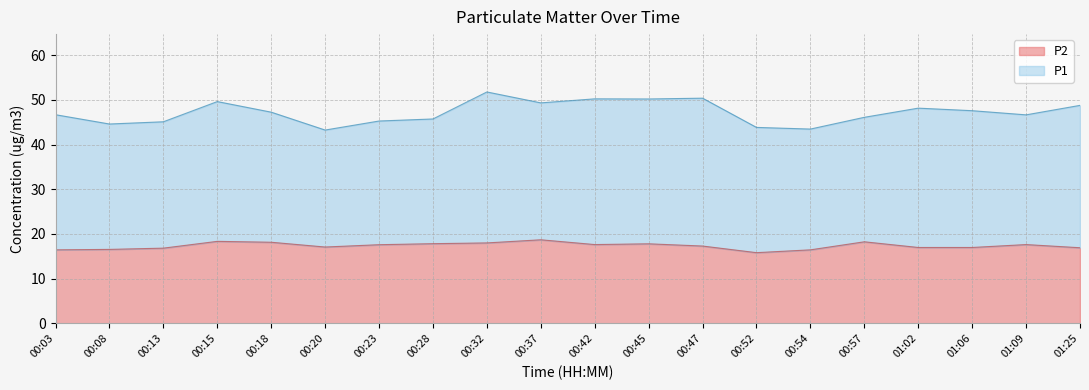

What is the sum of the values at 00:37 and 00:47?

36.0